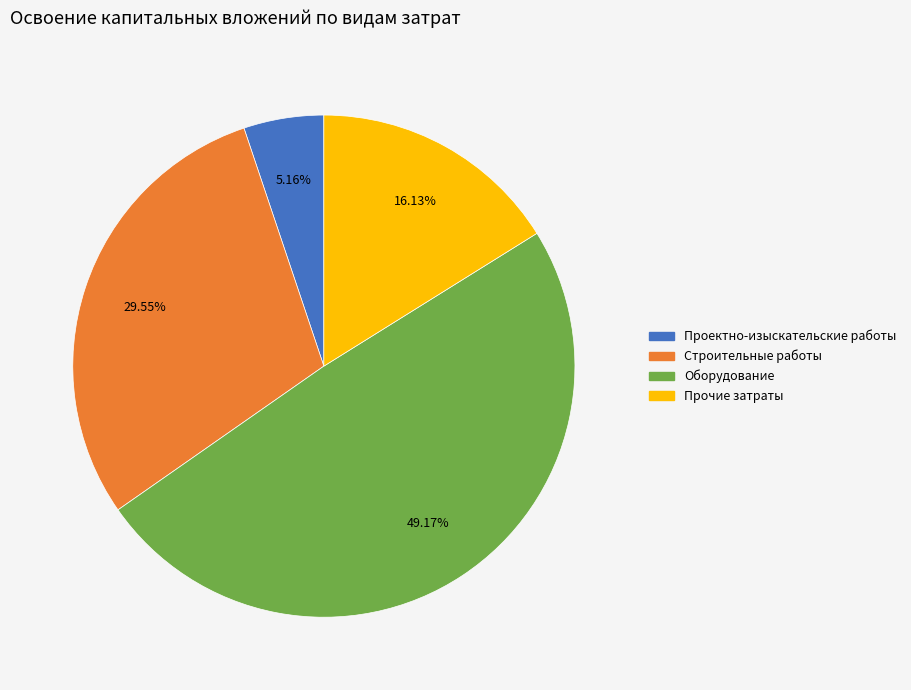

Which slice is the largest?

Оборудование